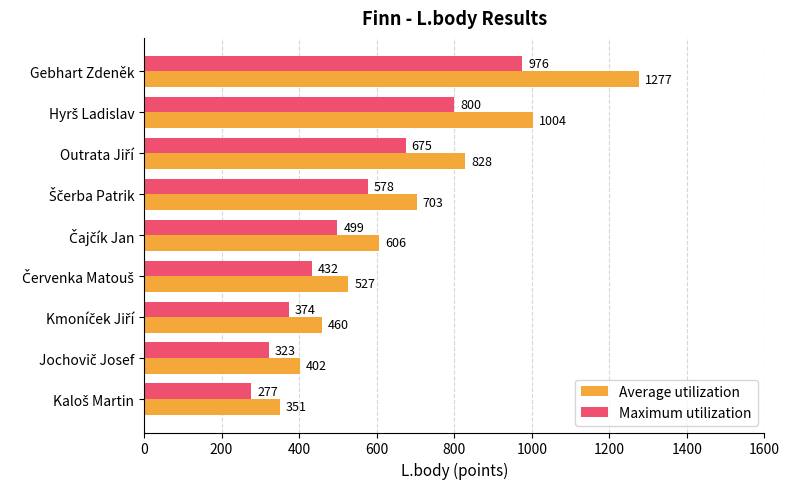

The Maximum utilization series shows 558 at Gebhart Zdeněk. True or false?

False